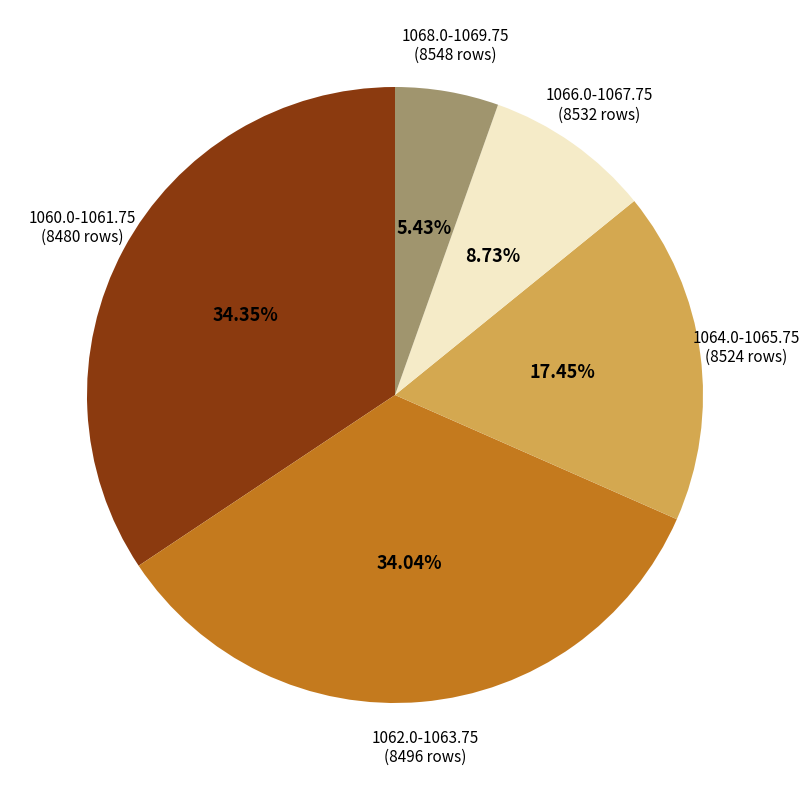

Which slice is the smallest?

1068.0-1069.75